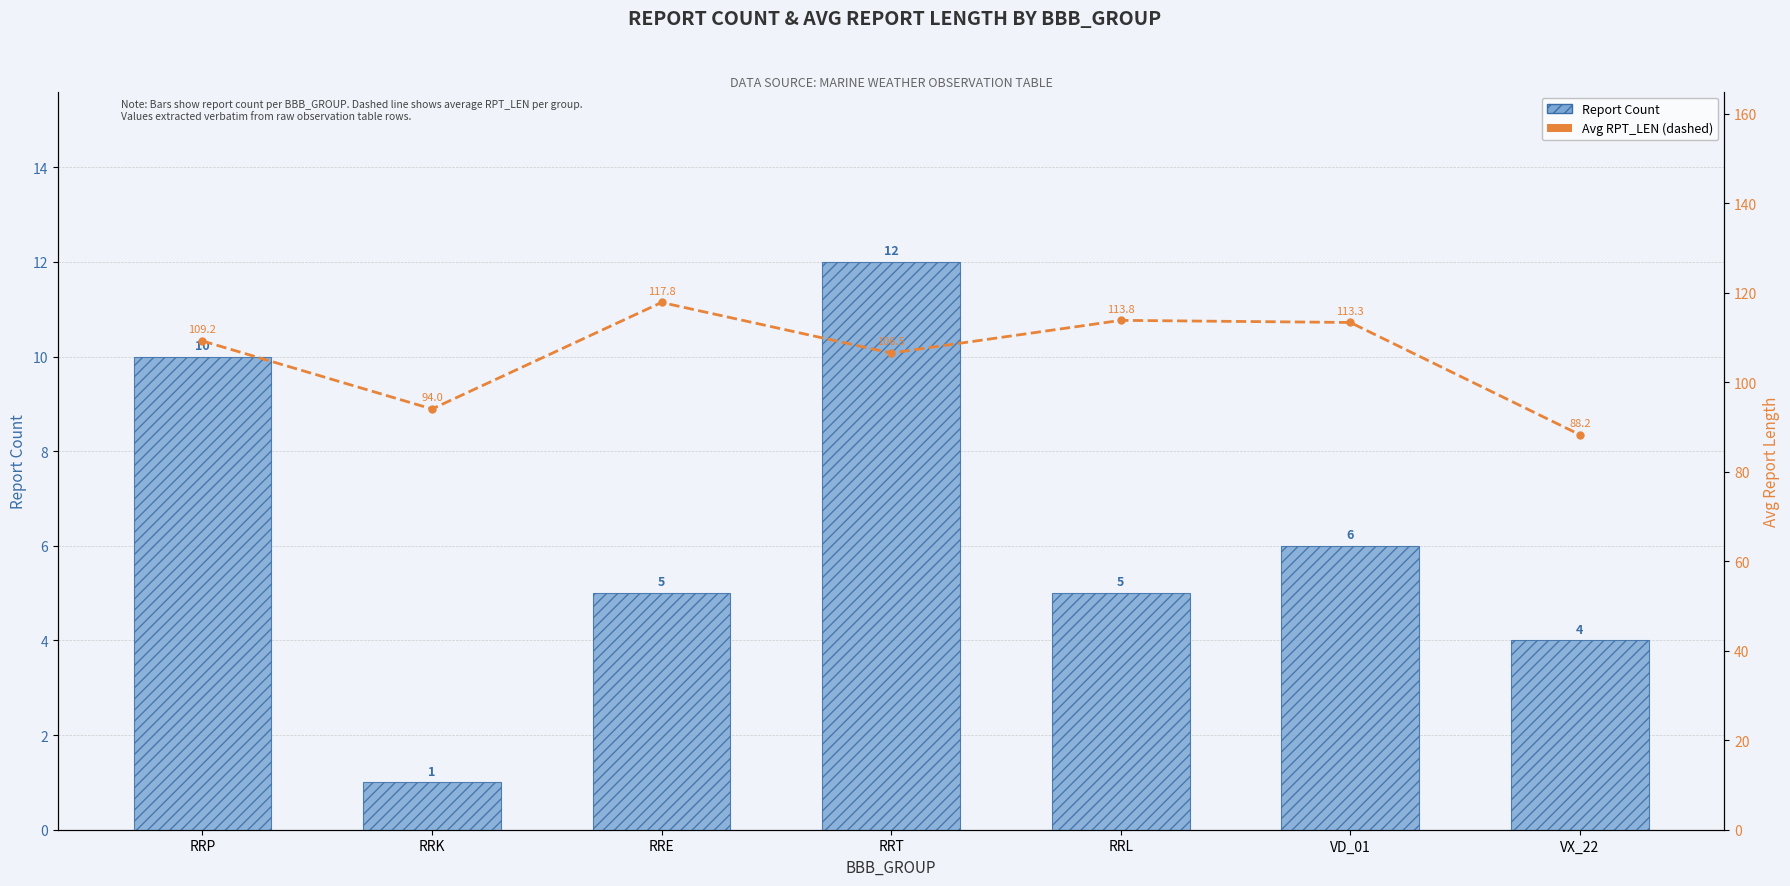

Reading left to right, transcribe all the data shown in this chart.

Report Count: RRP=10.0	RRK=1.0	RRE=5.0	RRT=12.0	RRL=5.0	VD_01=6.0	VX_22=4.0
Avg RPT_LEN: RRP=109.2	RRK=94.0	RRE=117.8	RRT=106.5	RRL=113.8	VD_01=113.3	VX_22=88.2